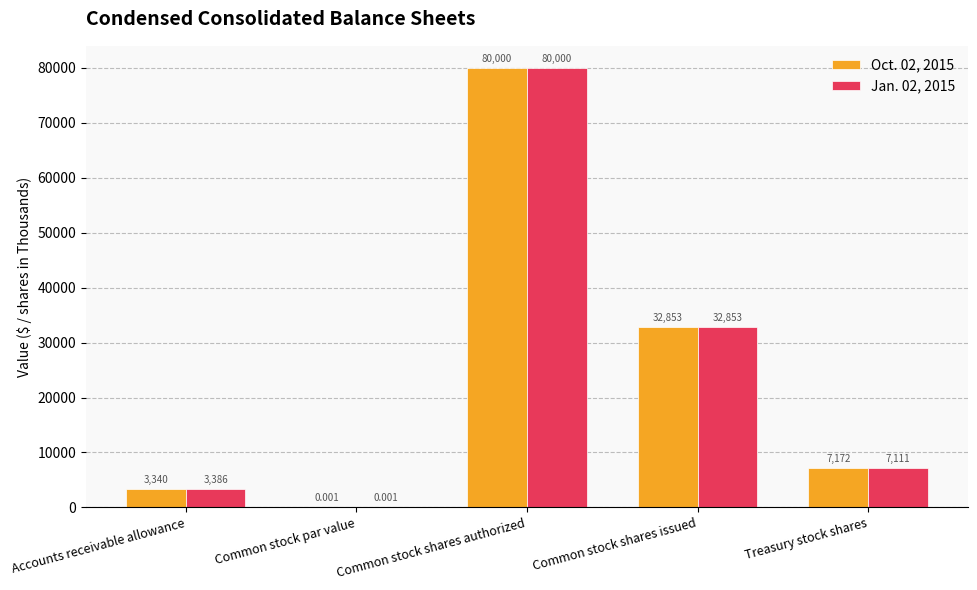

Where does the Oct. 02, 2015 series first go above 7172?

Common stock shares authorized